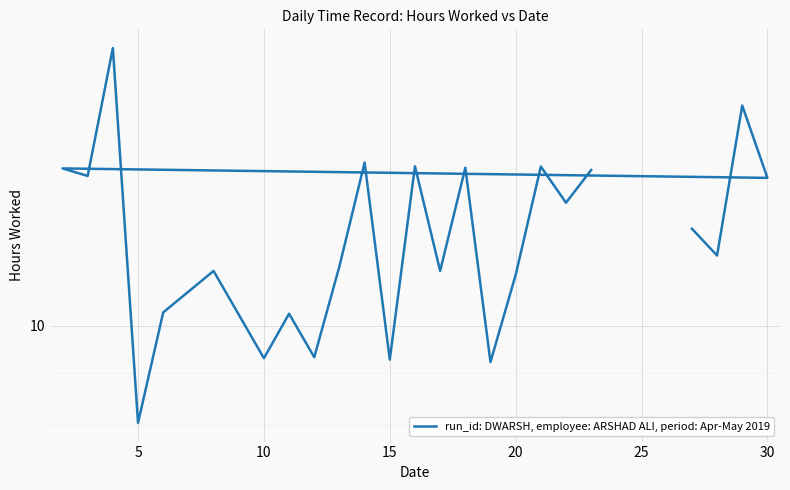

How many points are higher than both their immediate neighbors (excluding endpoints)?

9